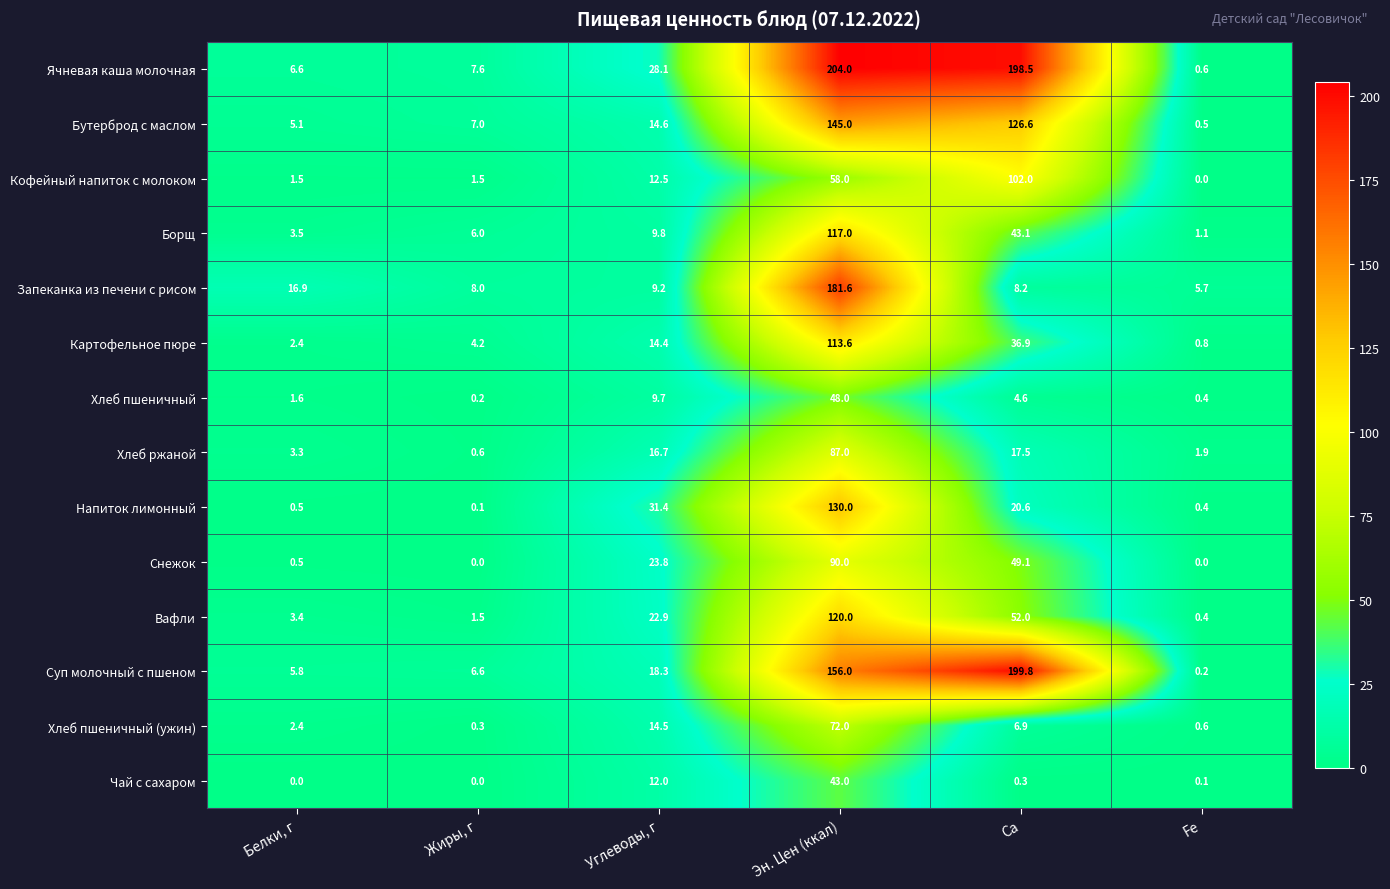

What is the difference between the highest and lowest values at Белки, г?

16.9